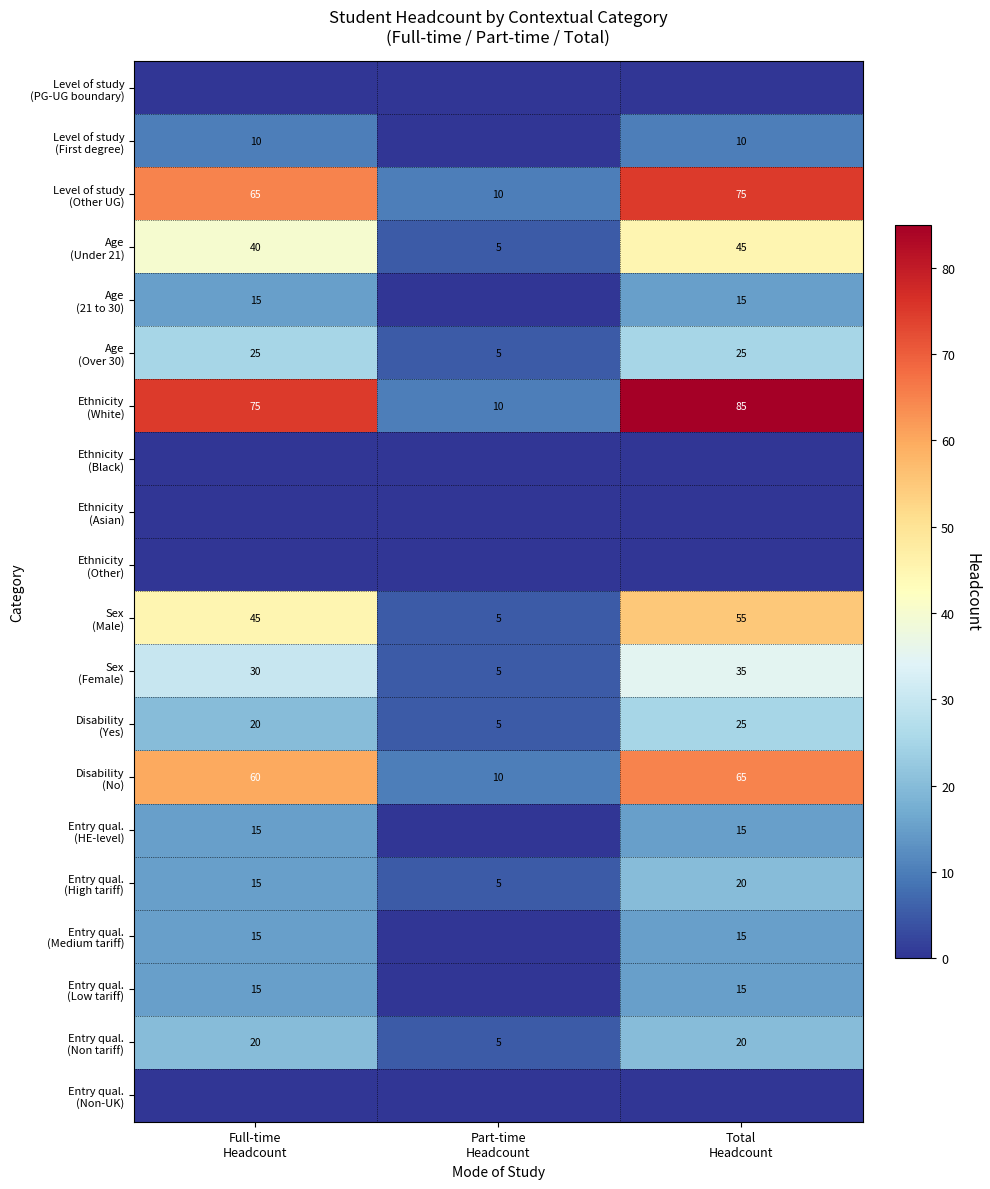

At how many categories does at least one series exceed 37?

2